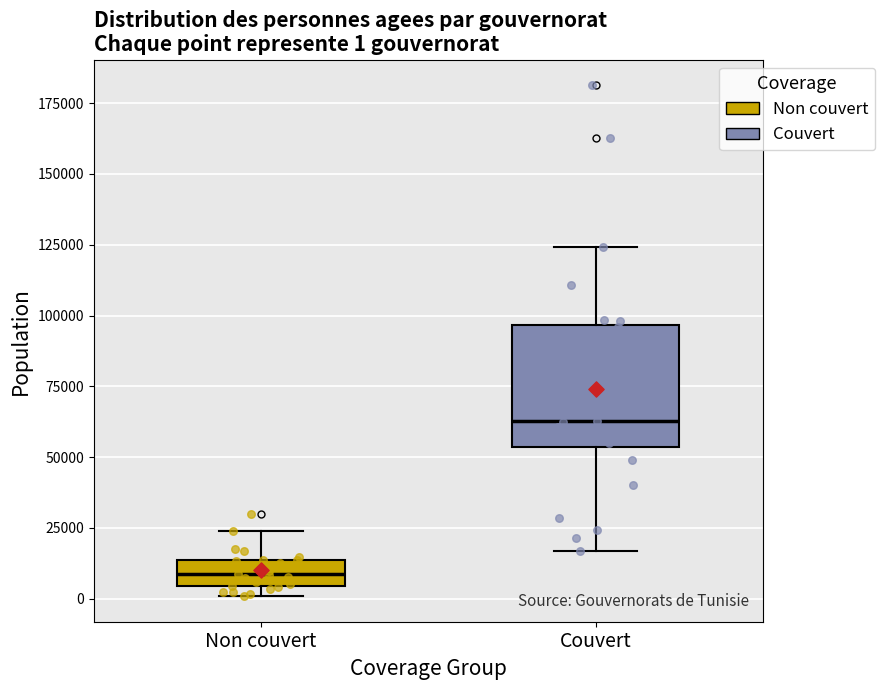

Which box's median line is the highest?

Couvert